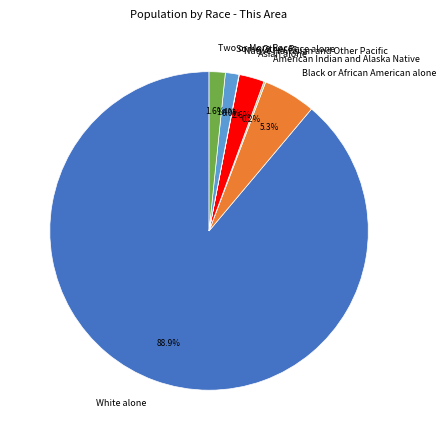

What is the ratio of the value at Asian alone to the value at Two or More Races?

1.6